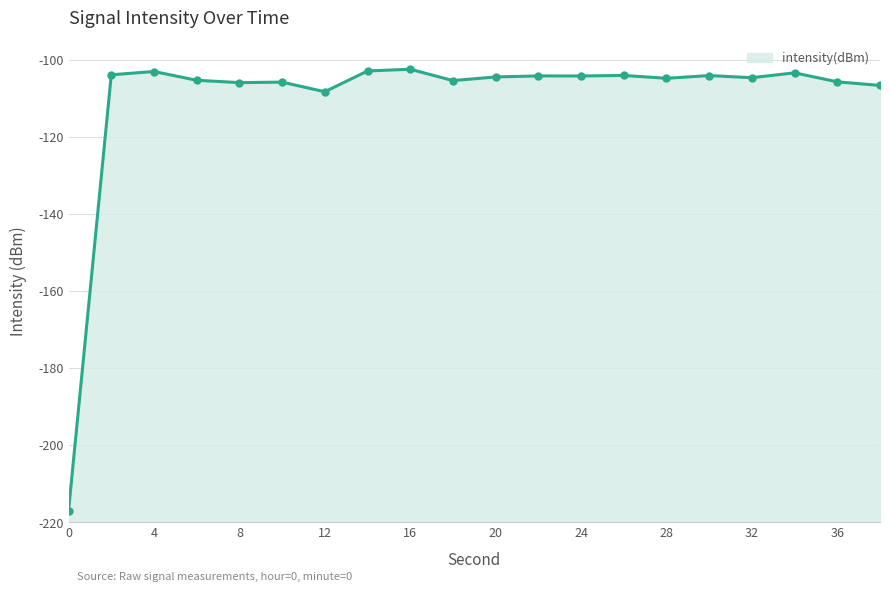

Which category has the highest value across all series?

16